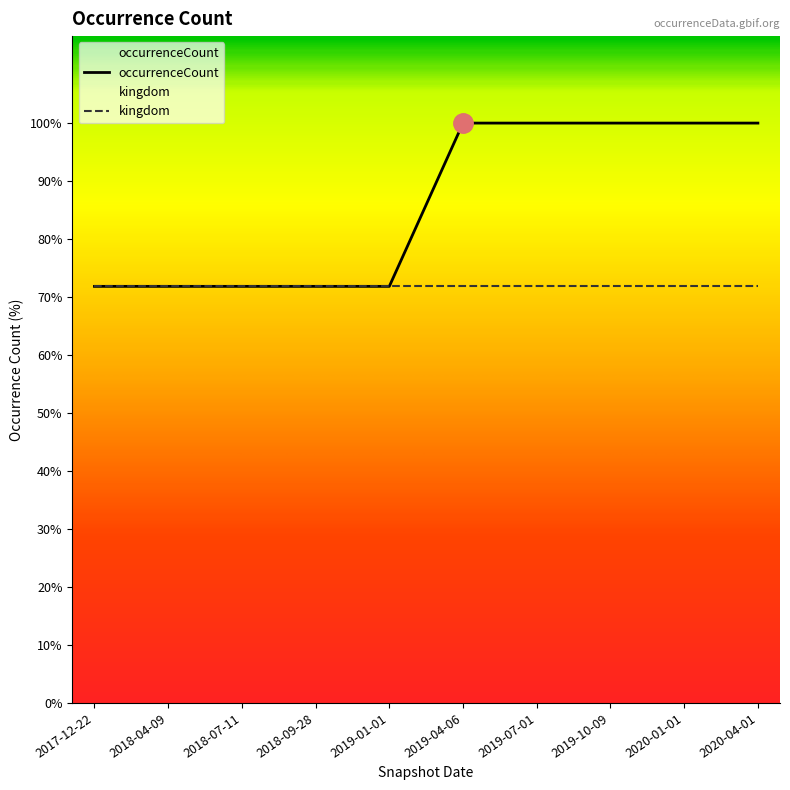

At which label is the value closest to 907079?

2017-12-22